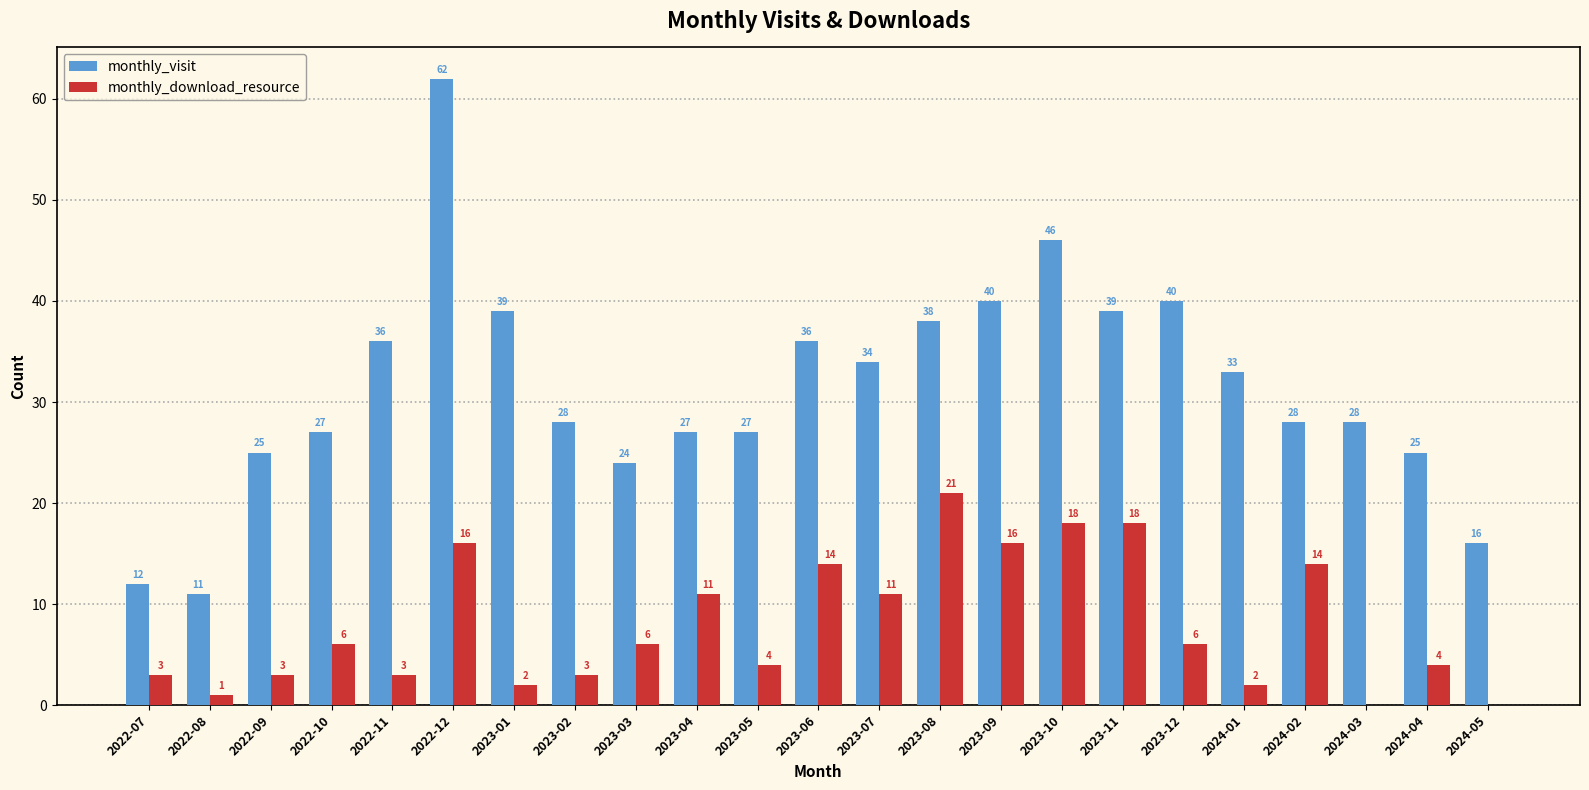

What is the total value across all series at 2024-04?

29